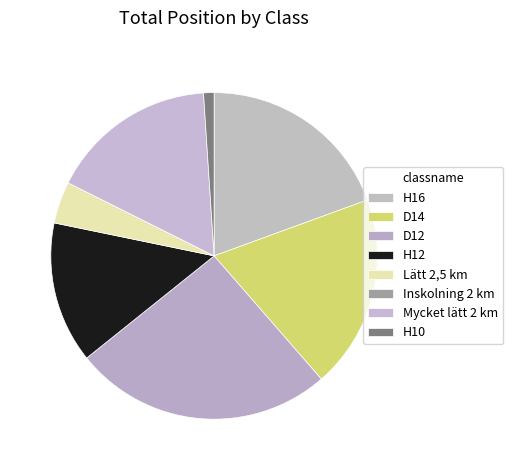

Is the sum of Lätt 2,5 km and H10 greater than half?

No